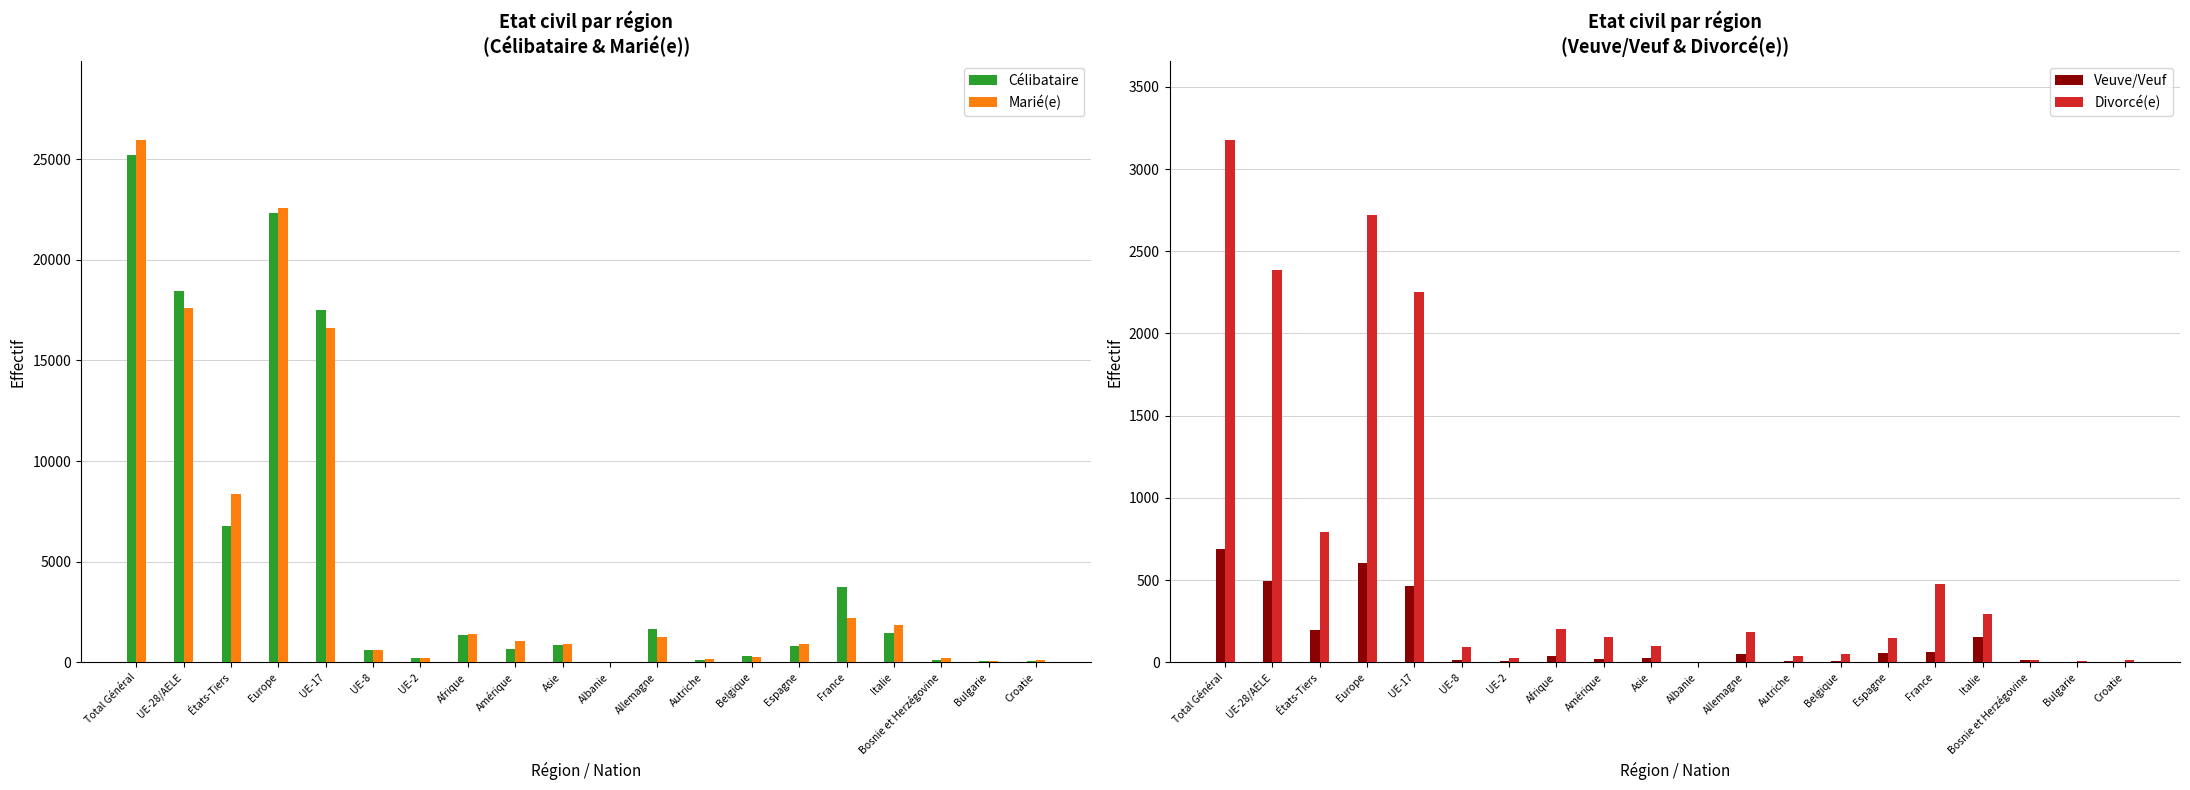

Reading right to left, transcribe all the data shown in this chart.

Célibataire: Croatie=66	Bulgarie=67	Bosnie et Herzégovine=125	Italie=1459	France=3727	Espagne=833	Belgique=299	Autriche=124	Allemagne=1649	Albanie=17	Asie=866	Amérique=652	Afrique=1370	UE-2=217	UE-8=634	UE-17=17513	Europe=22307	États-Tiers=6768	UE-28/AELE=18458	Total Général=25226
Marié(e): Croatie=107	Bulgarie=87	Bosnie et Herzégovine=226	Italie=1869	France=2217	Espagne=910	Belgique=261	Autriche=144	Allemagne=1256	Albanie=22	Asie=916	Amérique=1051	Afrique=1404	UE-2=232	UE-8=622	UE-17=16621	Europe=22574	États-Tiers=8379	UE-28/AELE=17596	Total Général=25975
Veuve/Veuf: Croatie=2	Bulgarie=2	Bosnie et Herzégovine=16	Italie=156	France=61	Espagne=55	Belgique=7	Autriche=5	Allemagne=48	Albanie=1	Asie=29	Amérique=20	Afrique=38	UE-2=7	UE-8=17	UE-17=467	Europe=603	États-Tiers=195	UE-28/AELE=495	Total Général=690
Divorcé(e): Croatie=12	Bulgarie=7	Bosnie et Herzégovine=13	Italie=291	France=475	Espagne=148	Belgique=48	Autriche=38	Allemagne=187	Albanie=2	Asie=101	Amérique=152	Afrique=203	UE-2=26	UE-8=92	UE-17=2253	Europe=2720	États-Tiers=792	UE-28/AELE=2387	Total Général=3179